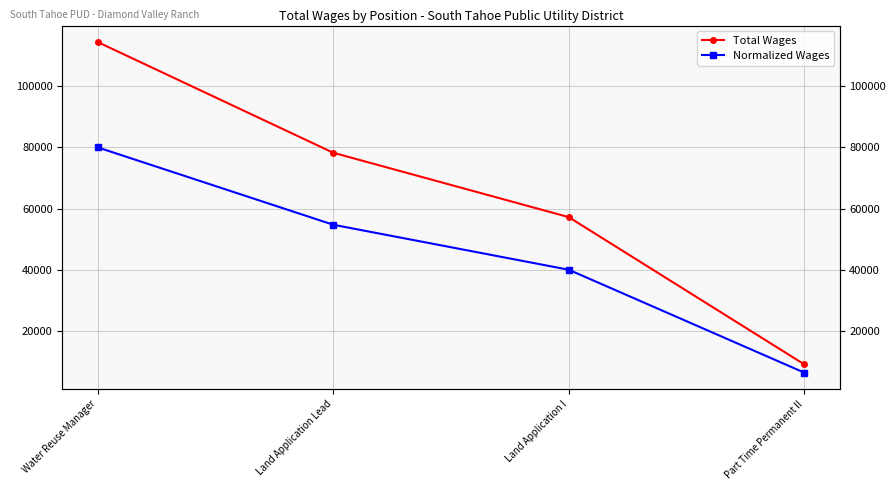

What is the label of the 2nd point from the left?

Land Application Lead